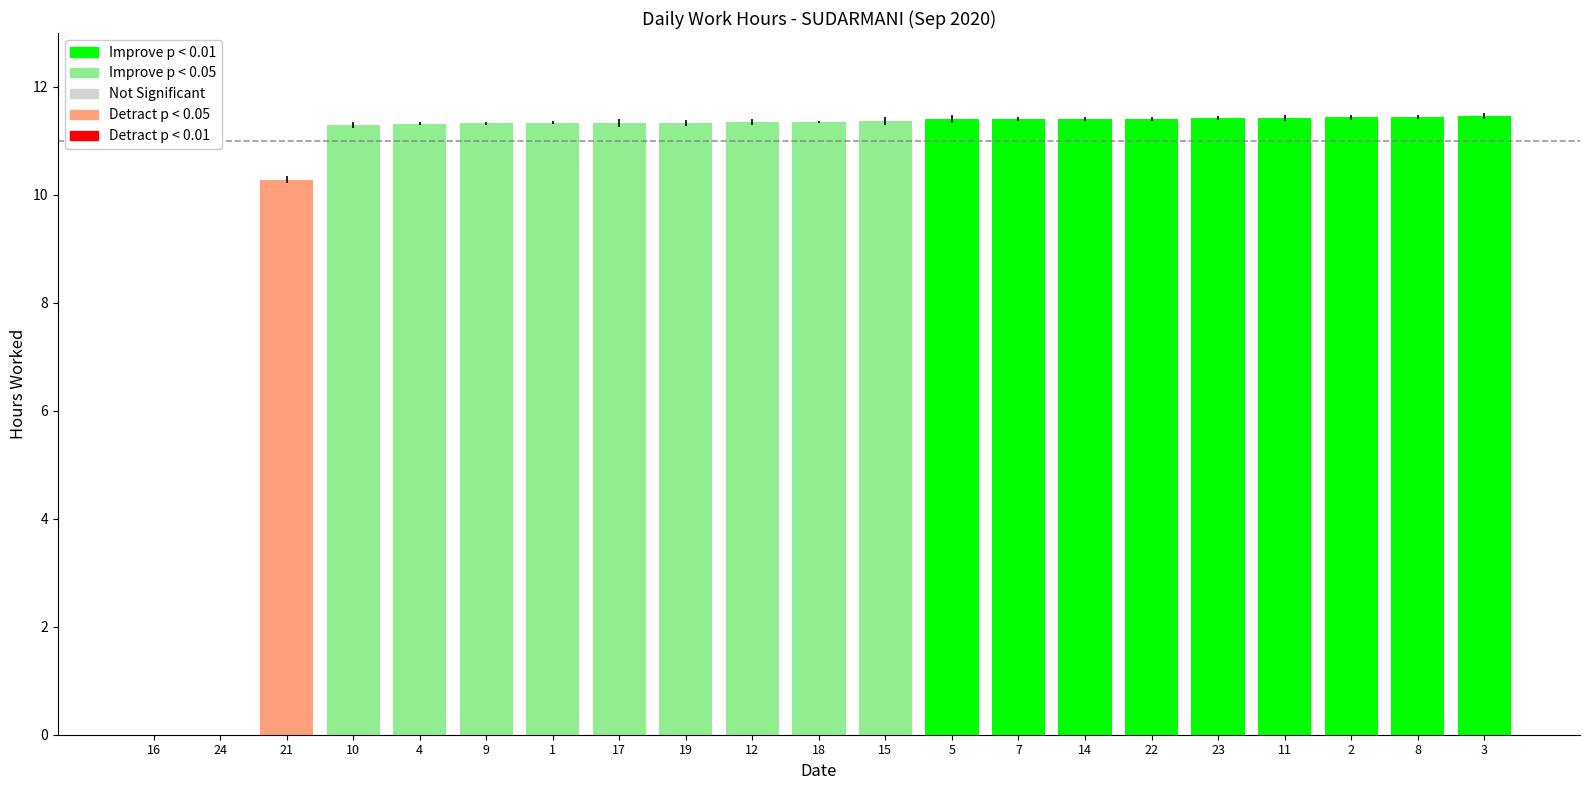

What is the average value?

10.2